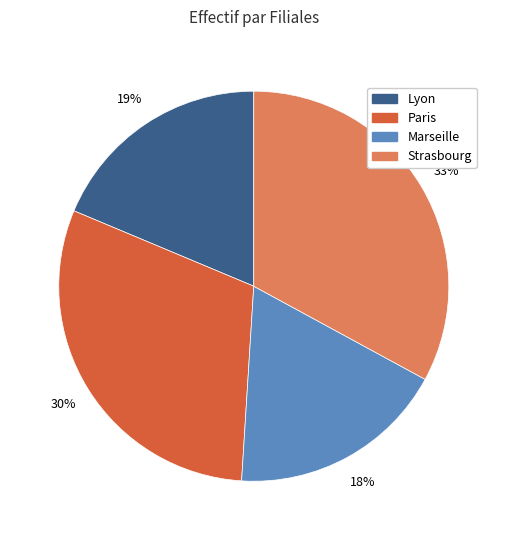

Which has a higher value, Paris or Lyon?

Paris